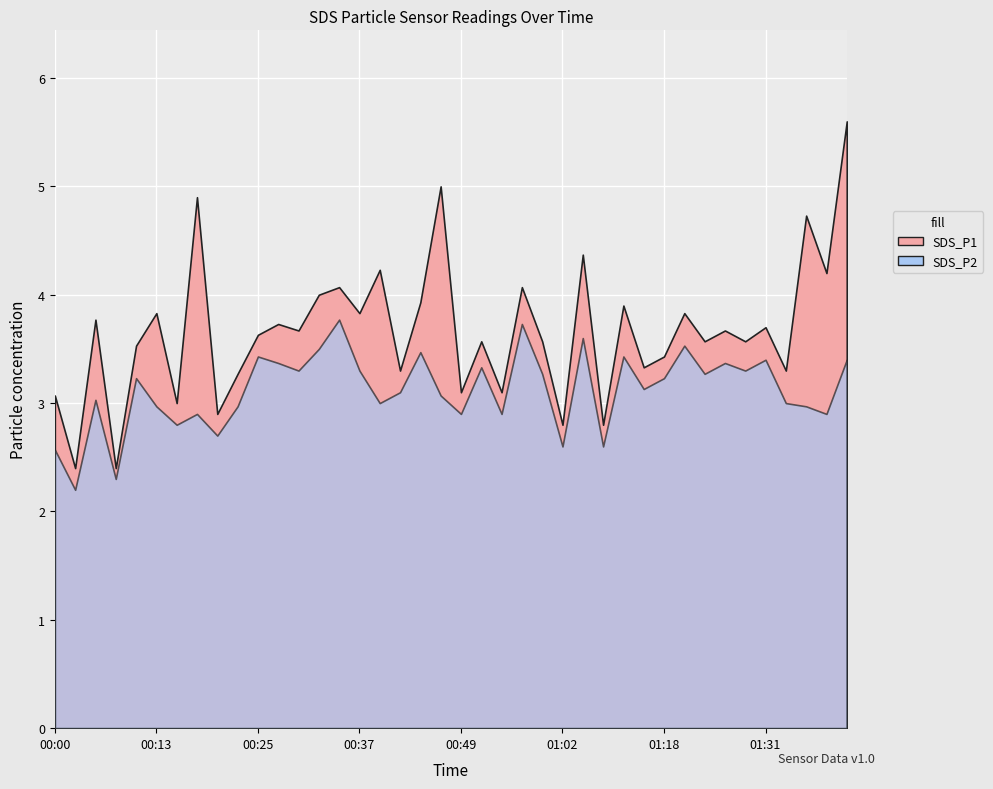

What is the lowest value of the SDS_P2 series?

2.2